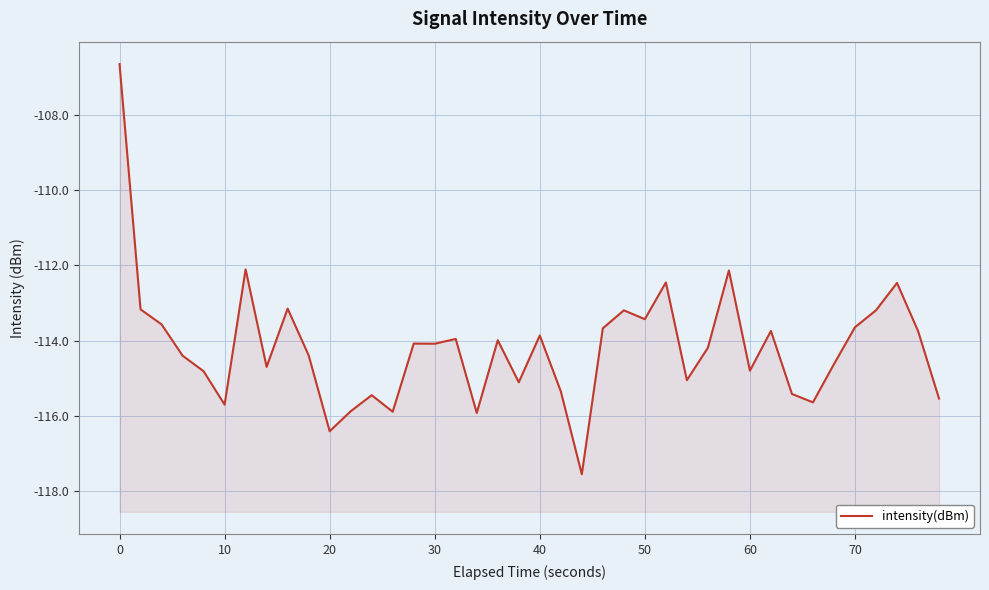

What is the sum of all values?

-4567.2